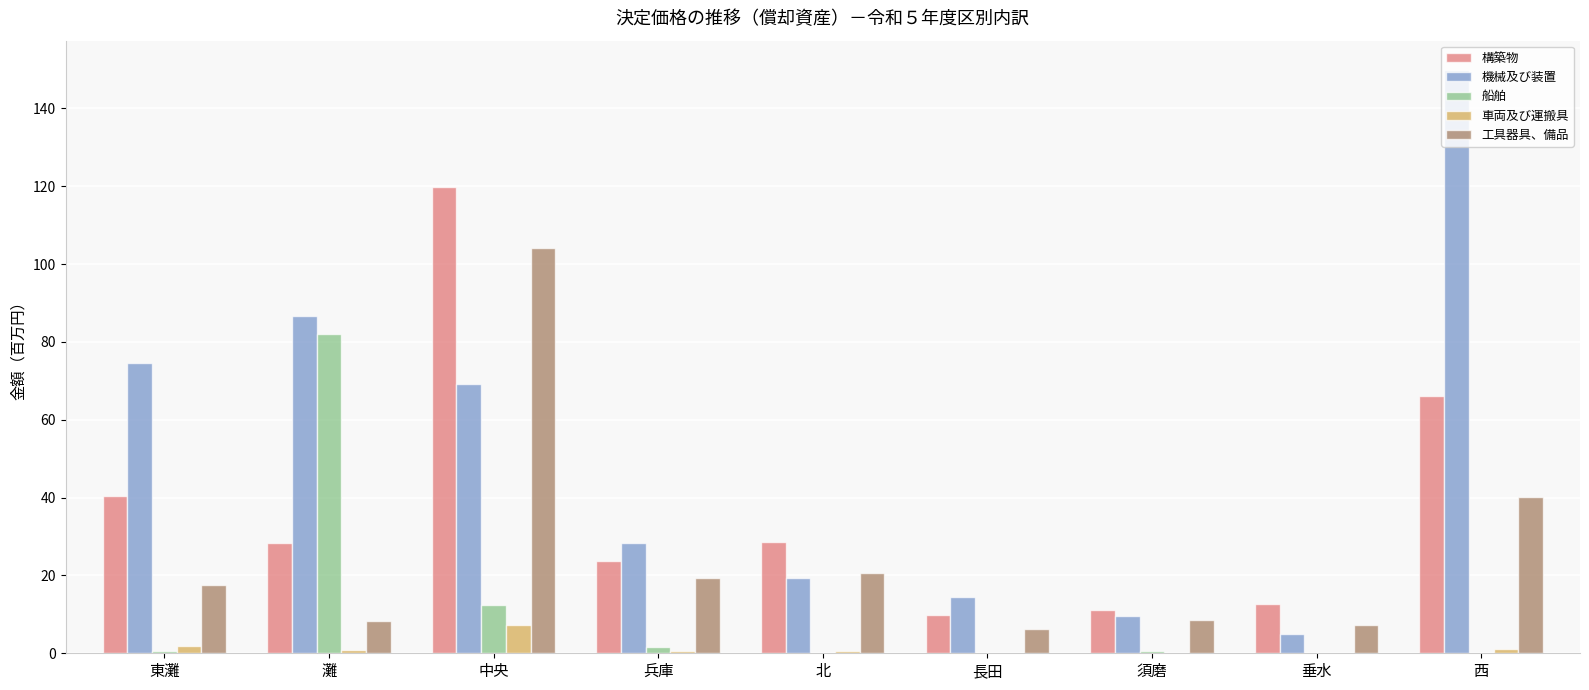

Does the chart contain stacked bars?

No